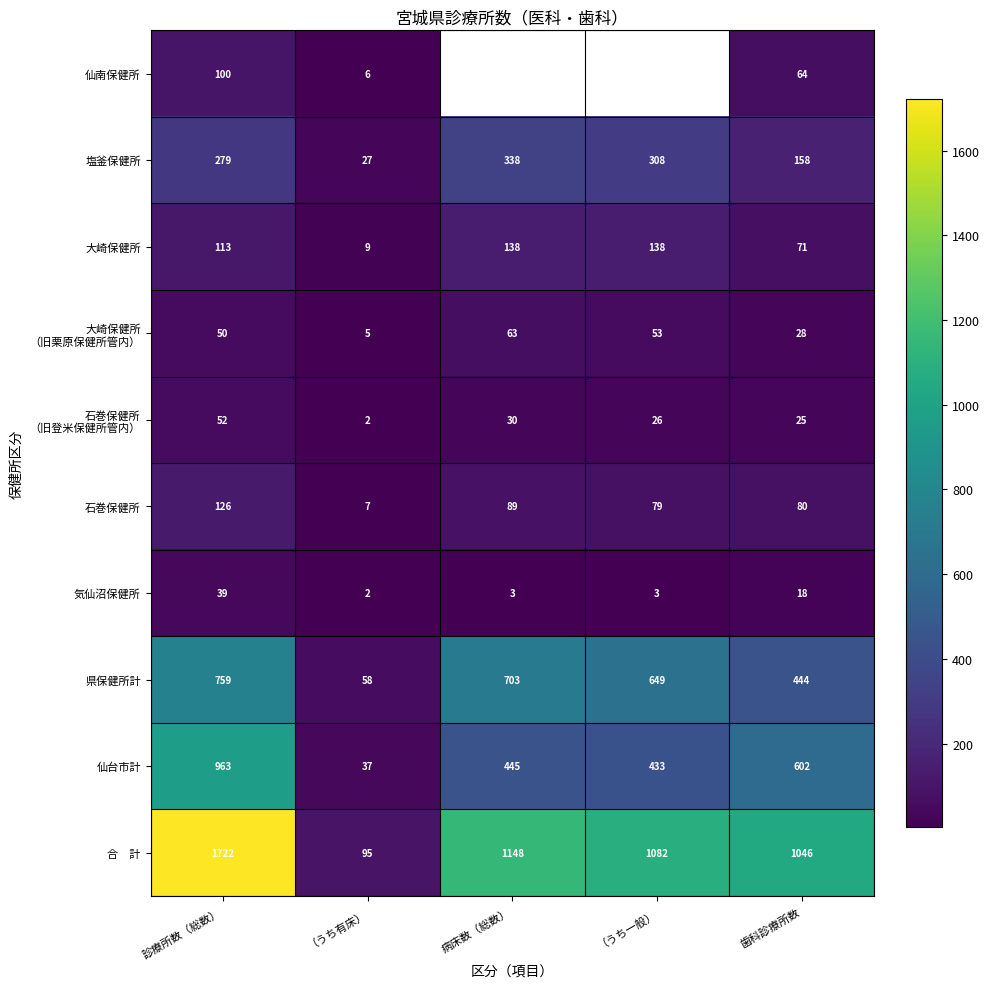

How many categories are shown in the chart?

5